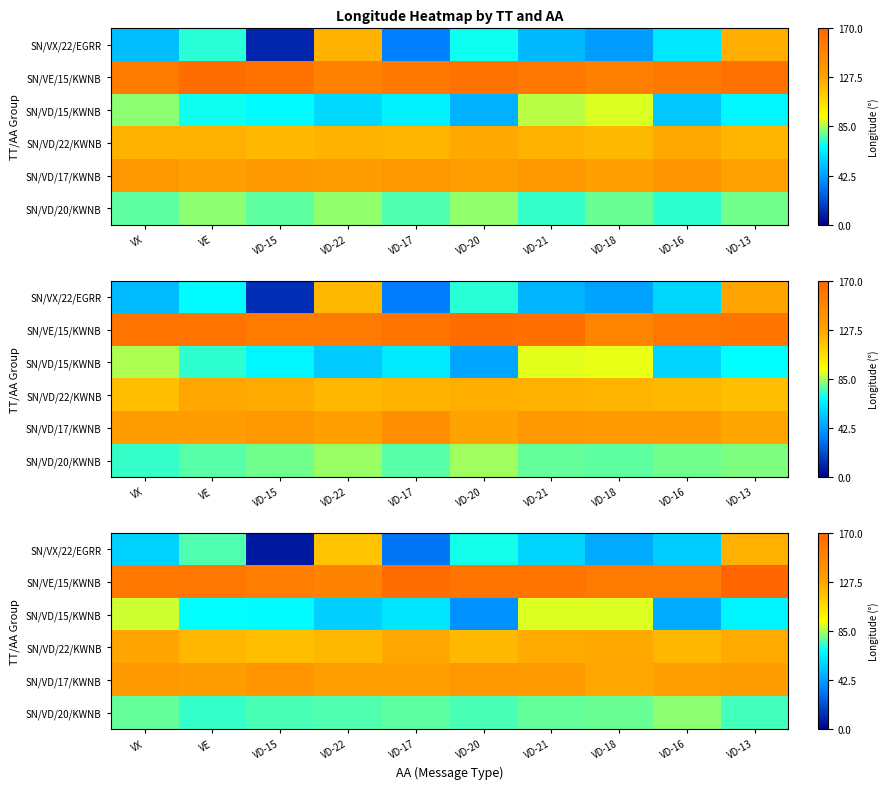

How many categories are shown in the chart?

10